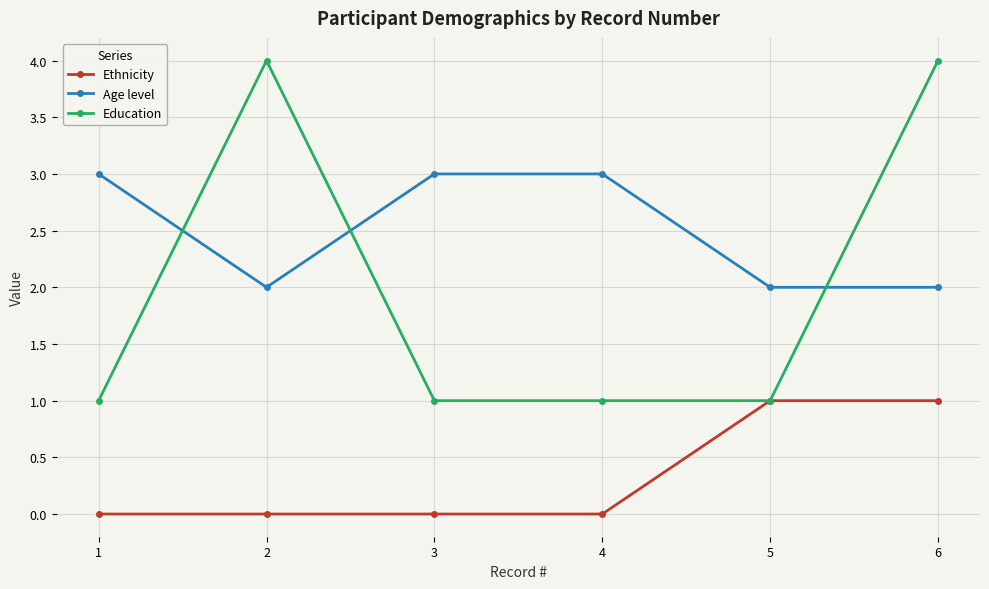

How many lines are shown in the chart?

3